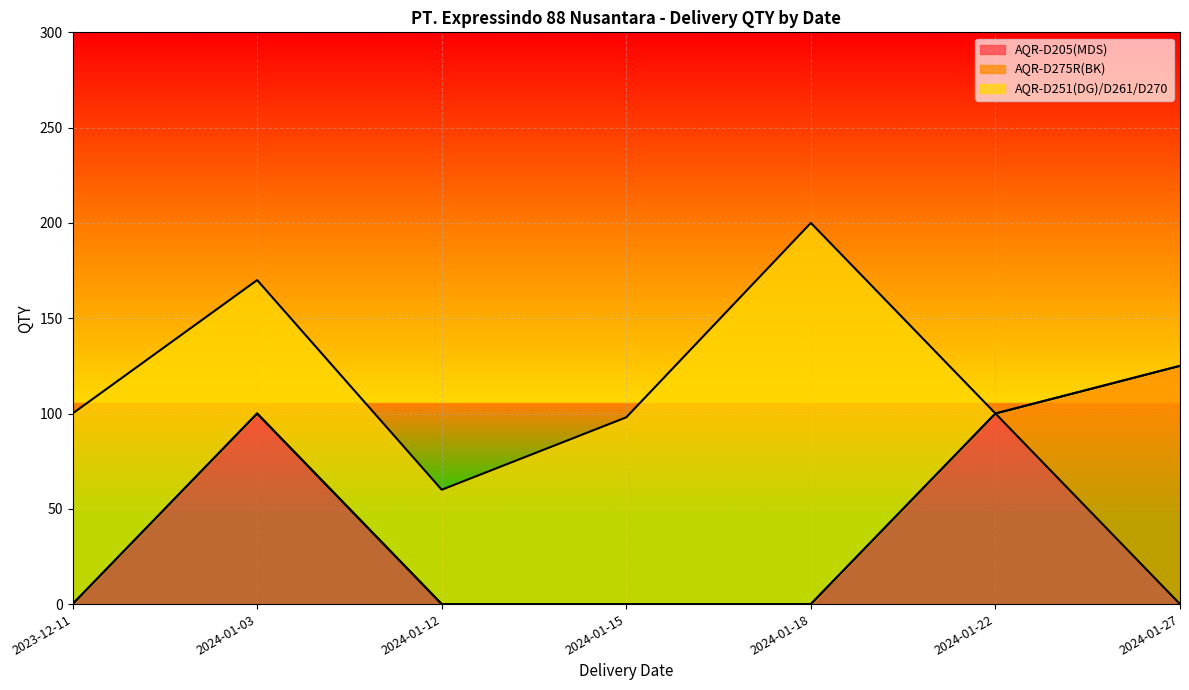

What is the sum of all AQR-D275R(BK) values?

125